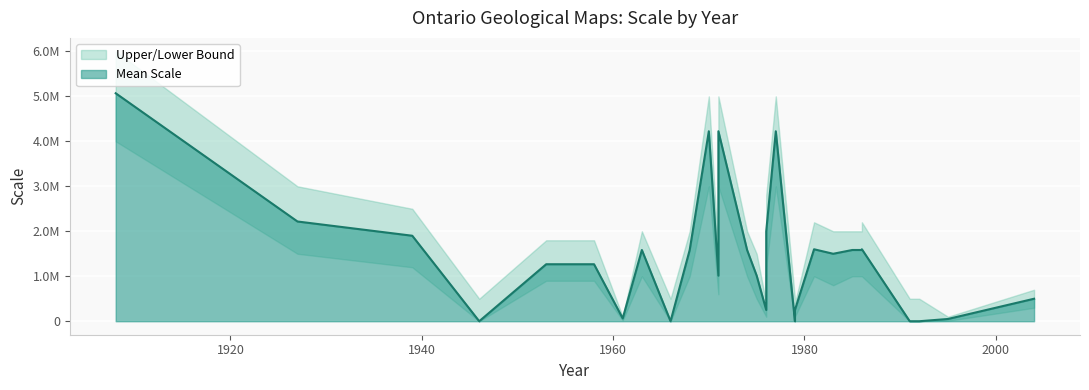

What is the value of the Upper Bound point at the 38th from the left?

500000